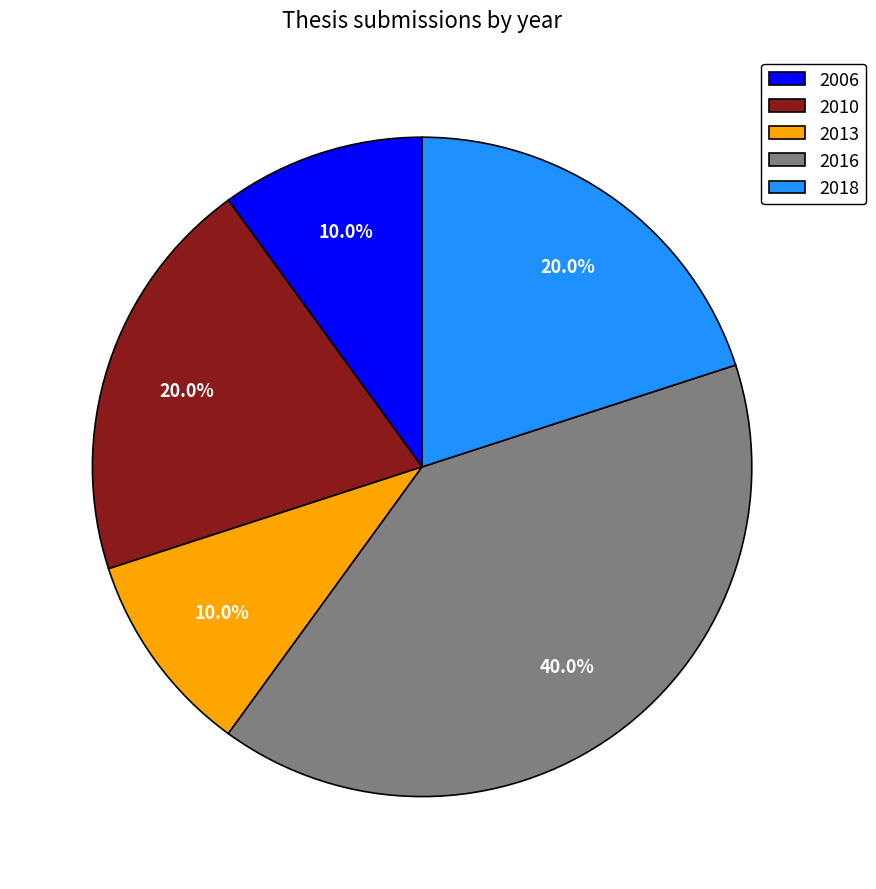

To the nearest percent, what is the average slice percentage?

20%